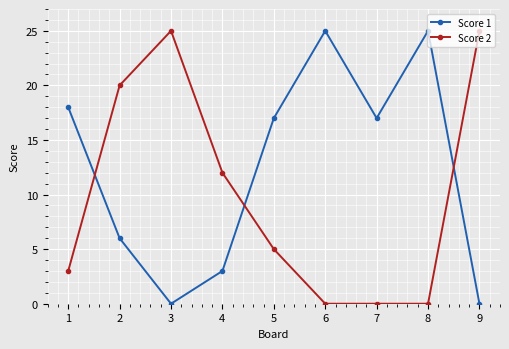

What are all the series names shown in the legend?

Score 1, Score 2